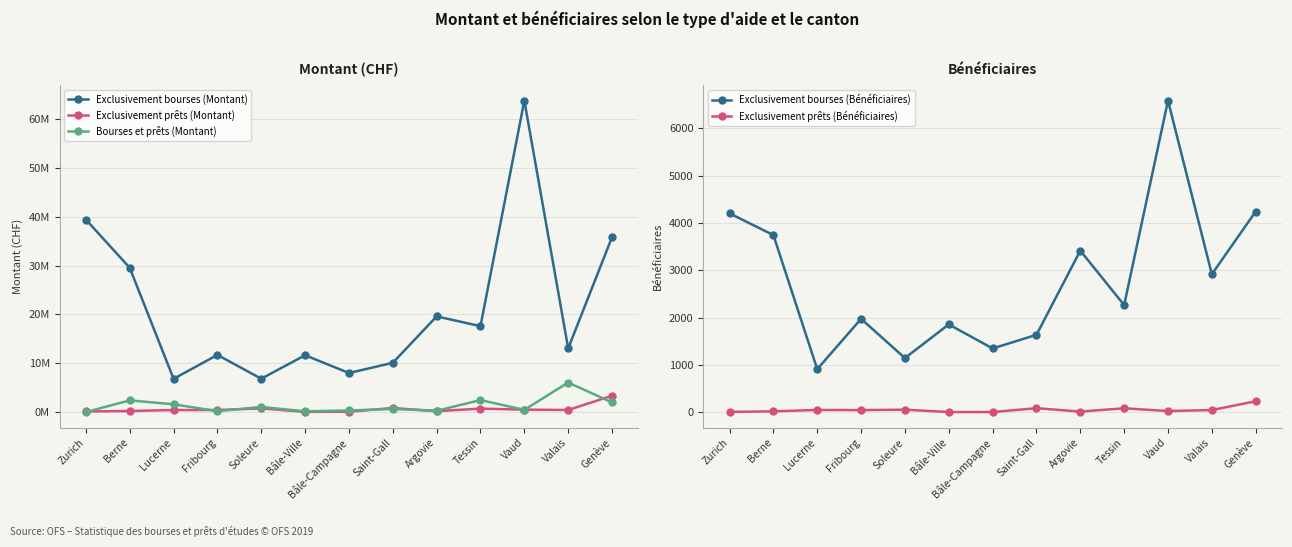

What is the label of the 2nd point from the right?

Valais